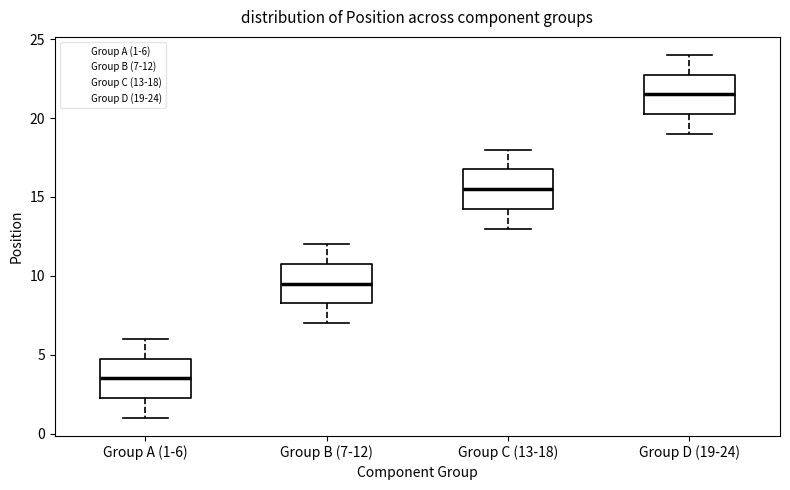

Reading left to right, read every box against the y-axis: the position of its median line, the range the box covers, and the ends of its whiskers. The values are not printed on the chart, so give them approximately, as read against the axis.

Group A (1-6): median 3.5, box 2.5 to 5.0, whiskers 1.0 to 6.0
Group B (7-12): median 9.5, box 8.5 to 11.0, whiskers 7.0 to 12.0
Group C (13-18): median 15.5, box 14.5 to 17.0, whiskers 13.0 to 18.0
Group D (19-24): median 21.5, box 20.5 to 23.0, whiskers 19.0 to 24.0